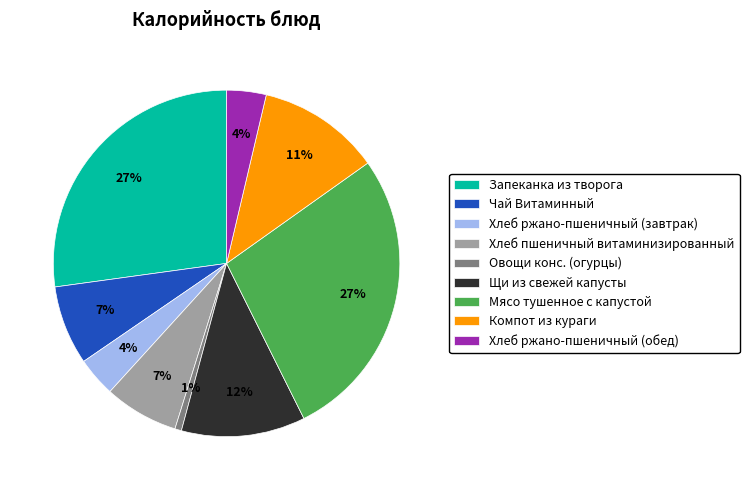

What is the smallest slice in the pie chart?

Овощи конс. (огурцы)